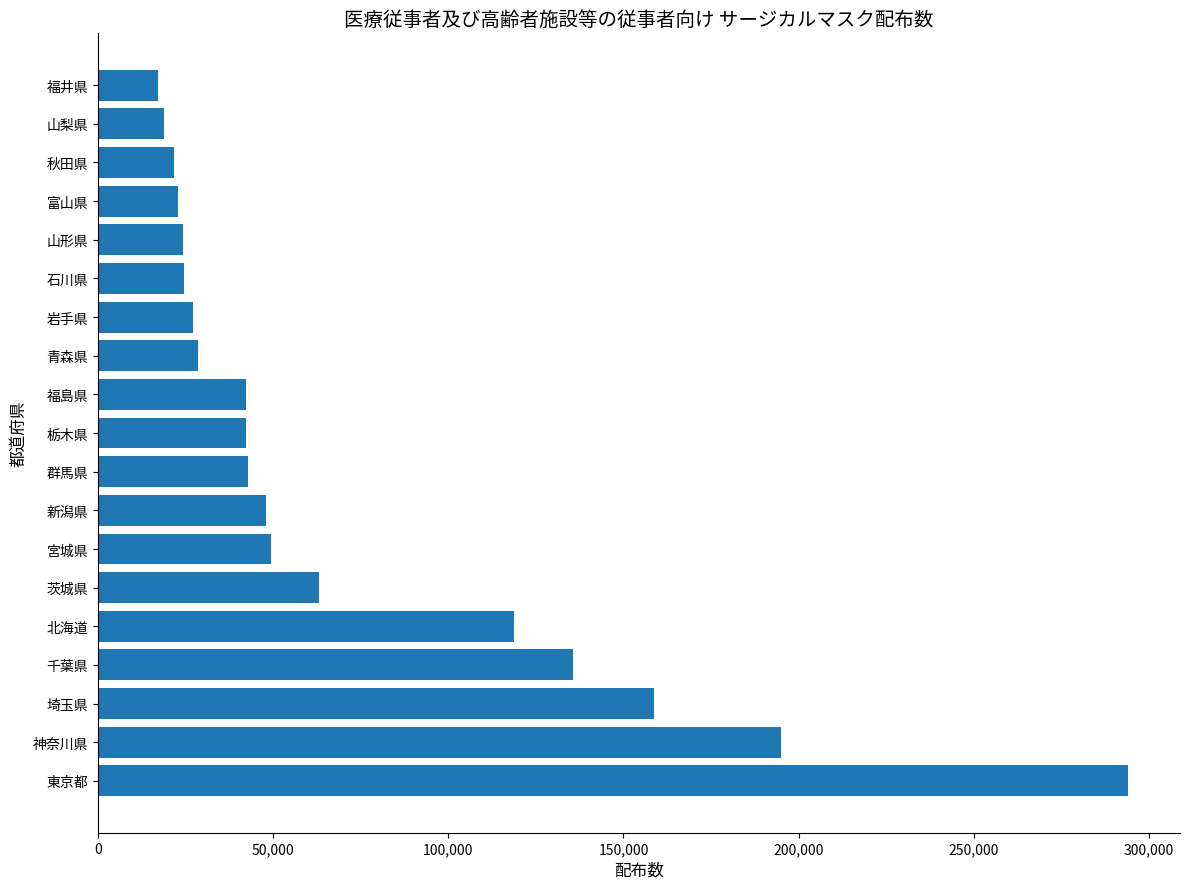

What is the approximate value at 栃木県?

42400